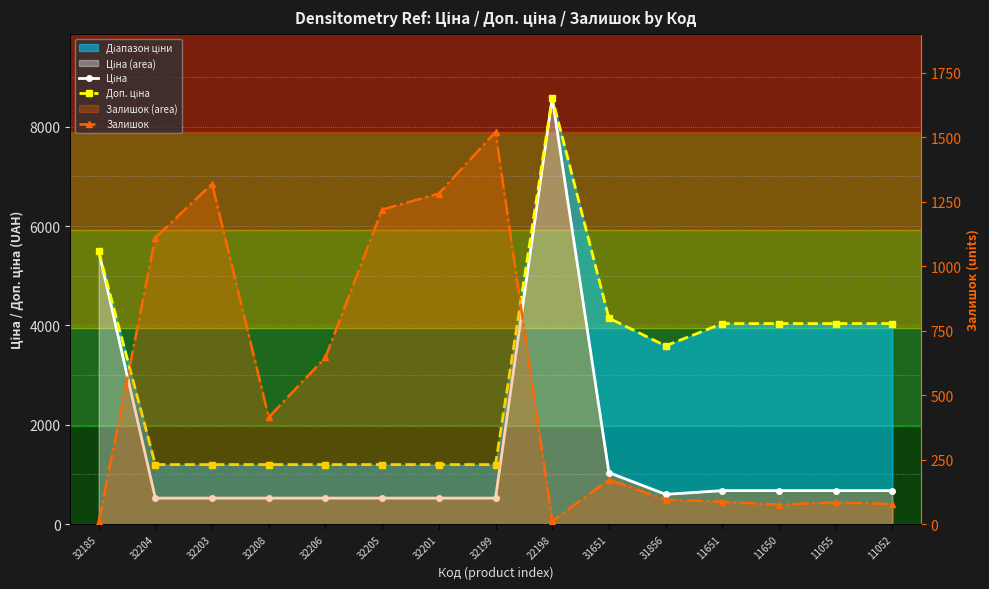

True or false: Ціна and Доп. ціна intersect in this chart.

False